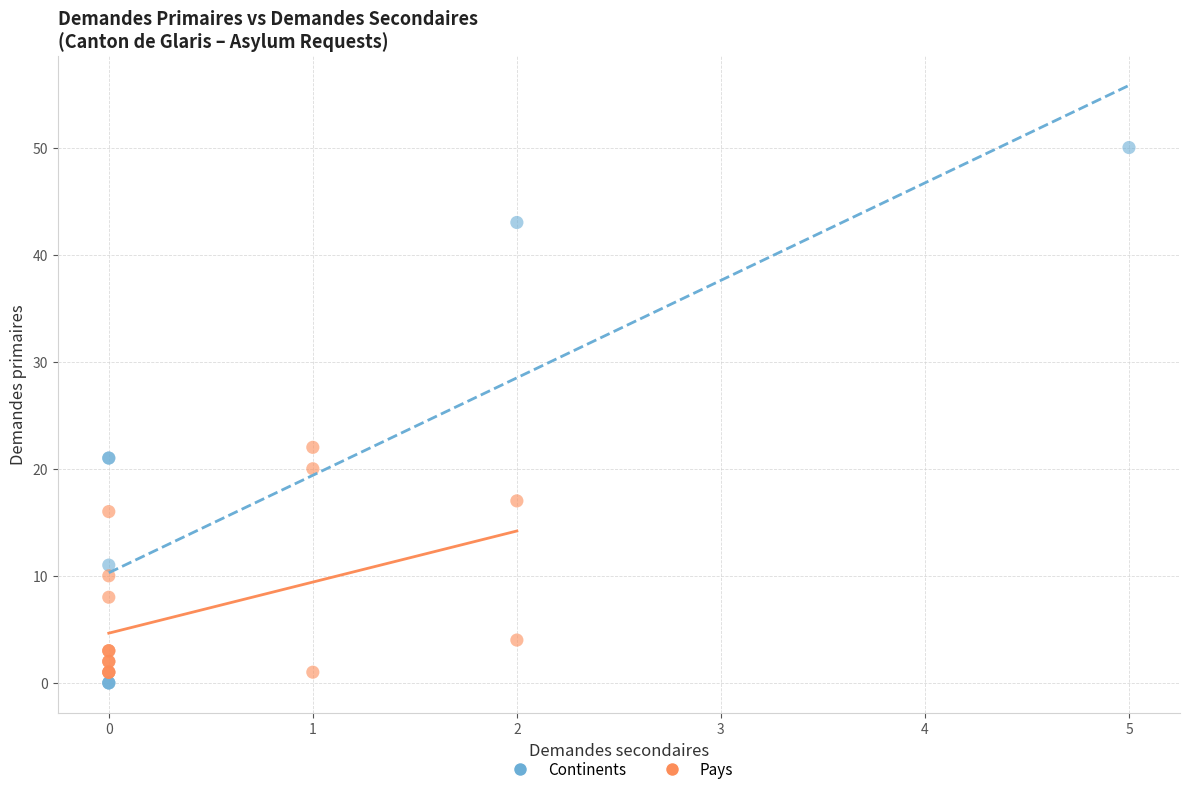

Which series contains the highest Y value?

Continents